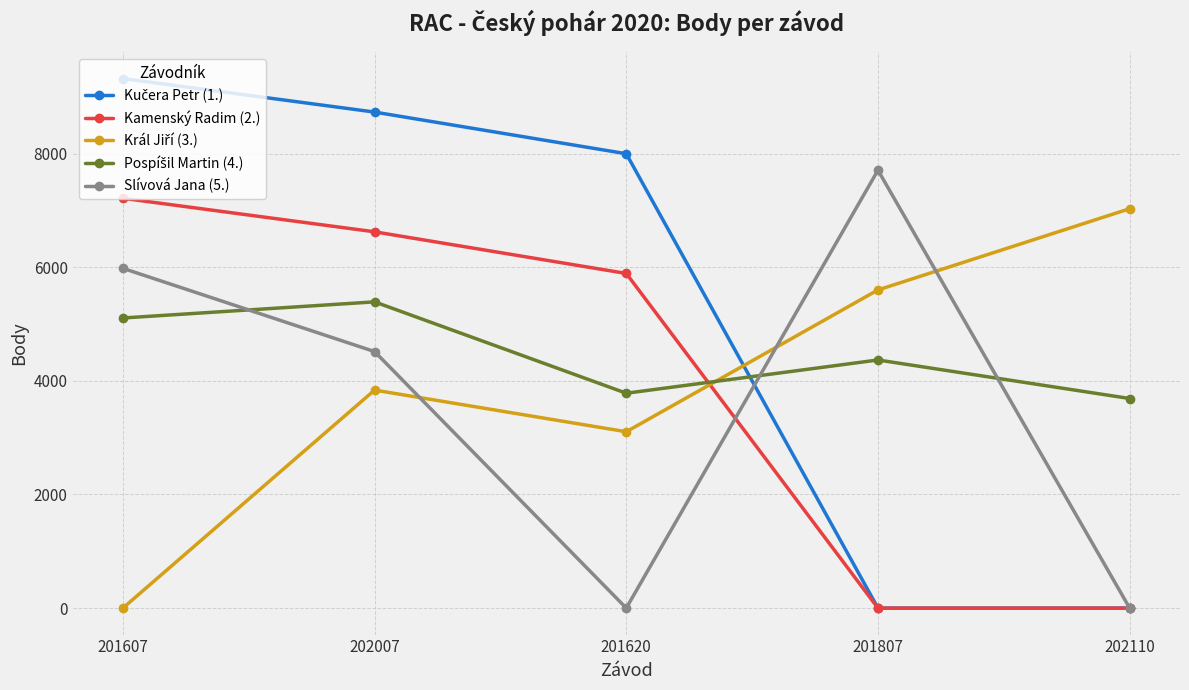

True or false: Slívová Jana (5.) has a value of 3300 at 201607.

False